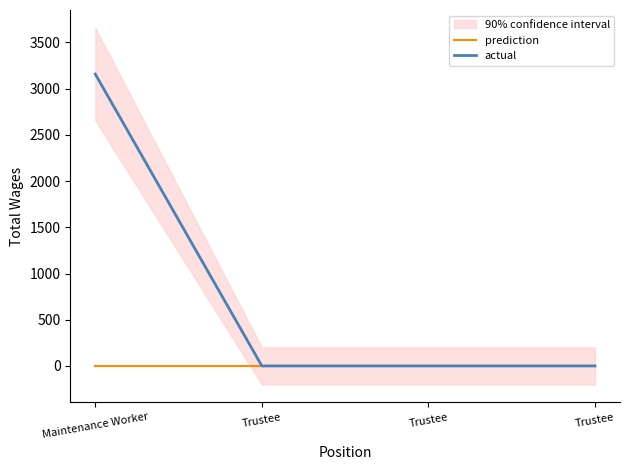

Count the actual values in the range 0 to 3158.

4